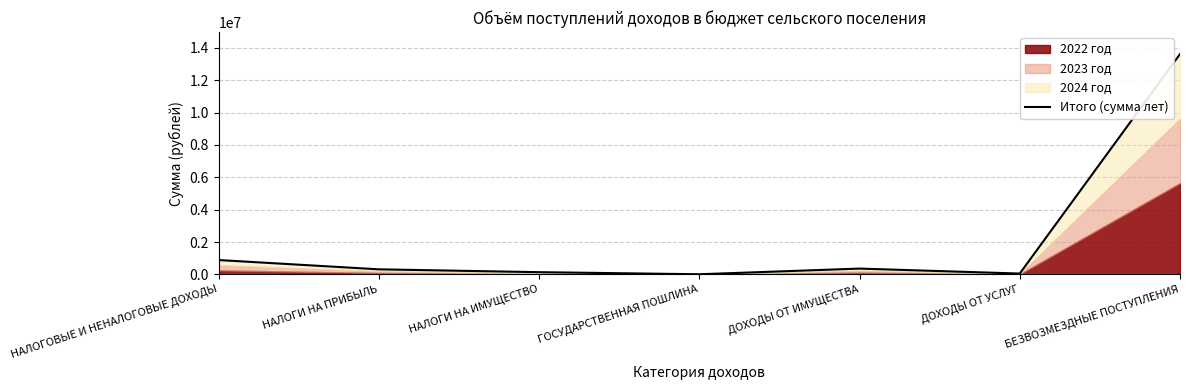

Which has a higher value, ДОХОДЫ ОТ ИМУЩЕСТВА or НАЛОГИ НА ПРИБЫЛЬ?

ДОХОДЫ ОТ ИМУЩЕСТВА